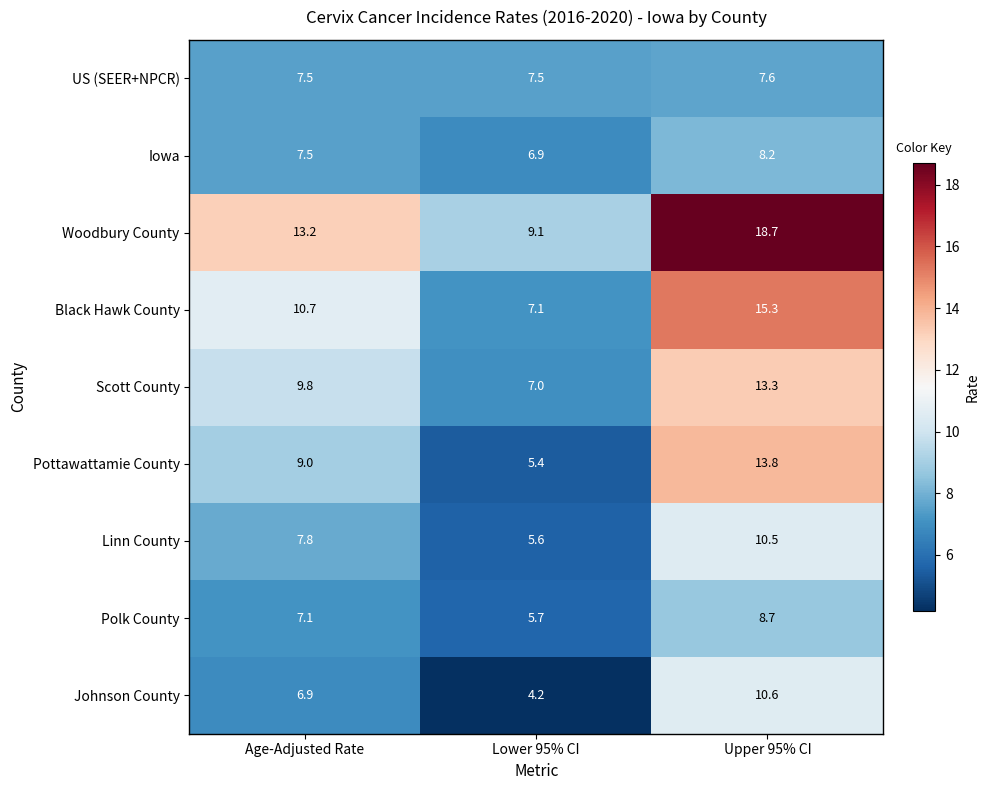

Reading right to left, what are all the values shown in this chart?

US (SEER+NPCR): 7.6	7.5	7.5
Iowa: 8.2	6.9	7.5
Woodbury County: 18.7	9.1	13.2
Black Hawk County: 15.3	7.1	10.7
Scott County: 13.3	7.0	9.8
Pottawattamie County: 13.8	5.4	9.0
Linn County: 10.5	5.6	7.8
Polk County: 8.7	5.7	7.1
Johnson County: 10.6	4.2	6.9